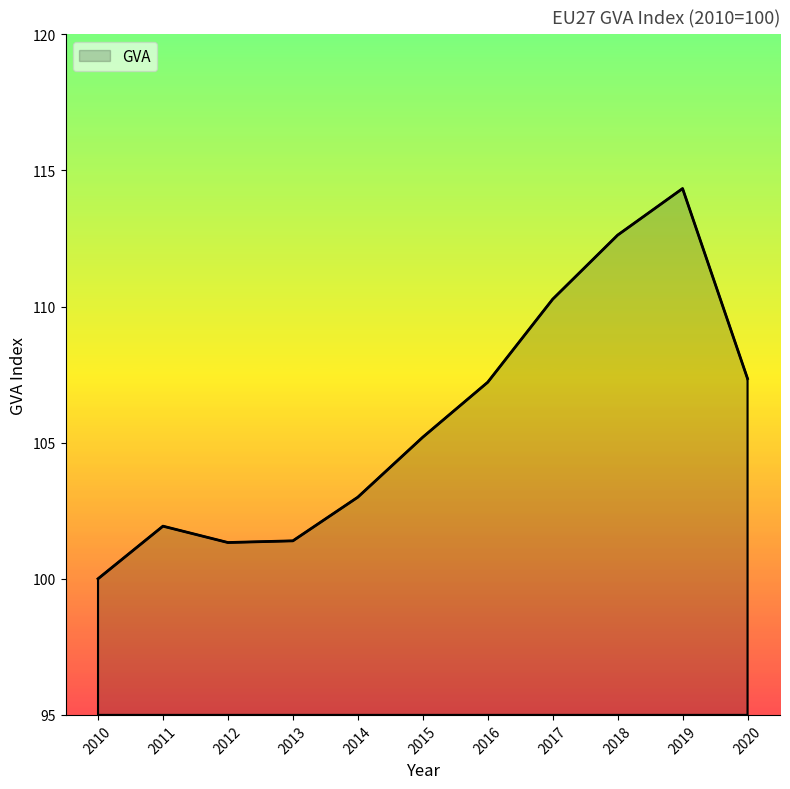

How many distinct data groups are displayed?

1